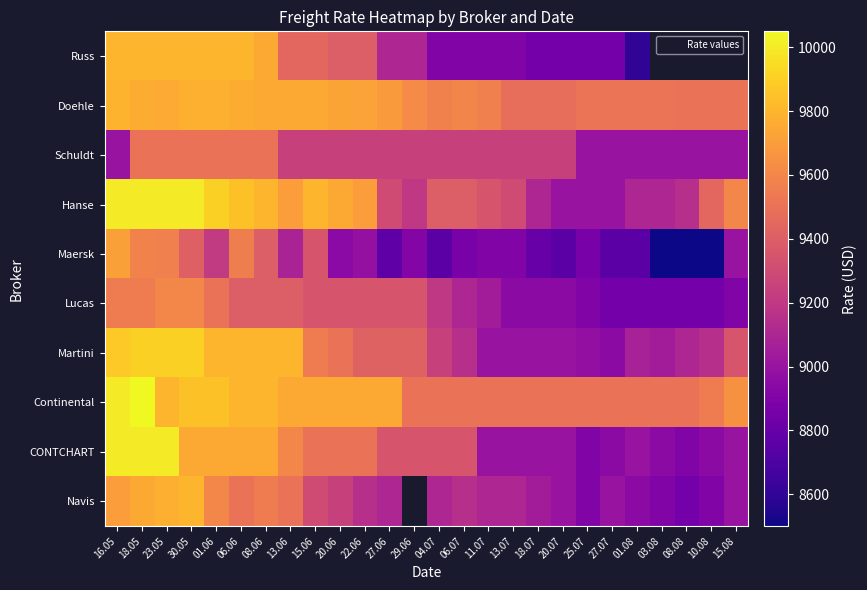

What is the spread (max minus min) of values at 06.06?

450.0